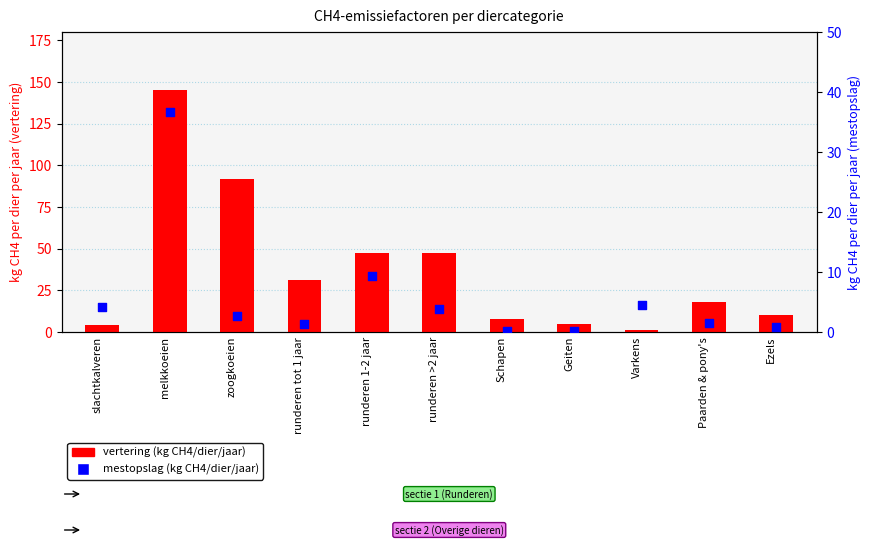

What is the total value across all series at runderen >2 jaar?

51.6